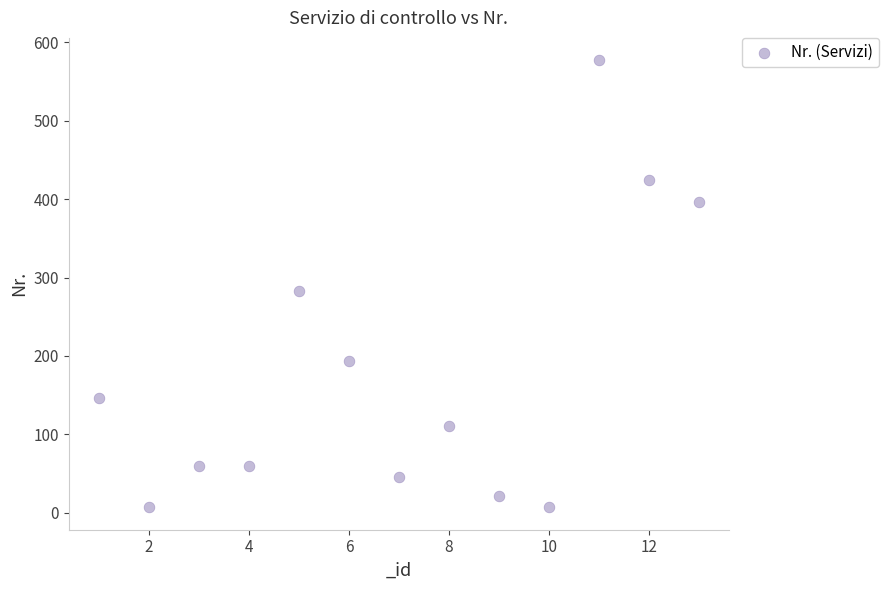

What is the range of X values (max minus min)?

12